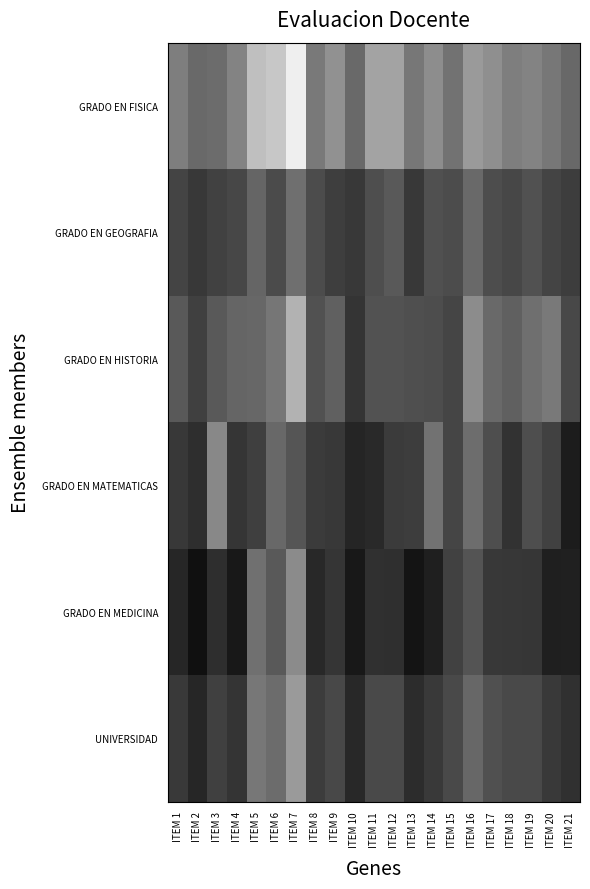

Reading left to right, extract all data points from this chart.

GRADO EN FISICA: ITEM 1=3.1	ITEM 2=3.2	ITEM 3=3.2	ITEM 4=3.0	ITEM 5=2.7	ITEM 6=2.6	ITEM 7=2.4	ITEM 8=3.1	ITEM 9=2.9	ITEM 10=3.2	ITEM 11=2.8	ITEM 12=2.8	ITEM 13=3.1	ITEM 14=3.0	ITEM 15=3.1	ITEM 16=2.9	ITEM 17=3.0	ITEM 18=3.1	ITEM 19=3.0	ITEM 20=3.1	ITEM 21=3.2
GRADO EN GEOGRAFIA: ITEM 1=3.4	ITEM 2=3.5	ITEM 3=3.4	ITEM 4=3.4	ITEM 5=3.2	ITEM 6=3.4	ITEM 7=3.1	ITEM 8=3.4	ITEM 9=3.4	ITEM 10=3.5	ITEM 11=3.3	ITEM 12=3.3	ITEM 13=3.5	ITEM 14=3.3	ITEM 15=3.4	ITEM 16=3.2	ITEM 17=3.3	ITEM 18=3.4	ITEM 19=3.3	ITEM 20=3.4	ITEM 21=3.4
GRADO EN HISTORIA: ITEM 1=3.3	ITEM 2=3.4	ITEM 3=3.3	ITEM 4=3.2	ITEM 5=3.2	ITEM 6=3.1	ITEM 7=2.8	ITEM 8=3.3	ITEM 9=3.2	ITEM 10=3.5	ITEM 11=3.3	ITEM 12=3.3	ITEM 13=3.3	ITEM 14=3.3	ITEM 15=3.4	ITEM 16=3.0	ITEM 17=3.2	ITEM 18=3.2	ITEM 19=3.1	ITEM 20=3.1	ITEM 21=3.4
GRADO EN MATEMATICAS: ITEM 1=3.5	ITEM 2=3.5	ITEM 3=3.0	ITEM 4=3.5	ITEM 5=3.4	ITEM 6=3.2	ITEM 7=3.3	ITEM 8=3.5	ITEM 9=3.5	ITEM 10=3.6	ITEM 11=3.6	ITEM 12=3.4	ITEM 13=3.4	ITEM 14=3.1	ITEM 15=3.4	ITEM 16=3.2	ITEM 17=3.3	ITEM 18=3.5	ITEM 19=3.3	ITEM 20=3.4	ITEM 21=3.6
GRADO EN MEDICINA: ITEM 1=3.6	ITEM 2=3.7	ITEM 3=3.5	ITEM 4=3.7	ITEM 5=3.1	ITEM 6=3.3	ITEM 7=3.0	ITEM 8=3.6	ITEM 9=3.5	ITEM 10=3.7	ITEM 11=3.5	ITEM 12=3.5	ITEM 13=3.7	ITEM 14=3.6	ITEM 15=3.4	ITEM 16=3.3	ITEM 17=3.5	ITEM 18=3.5	ITEM 19=3.5	ITEM 20=3.6	ITEM 21=3.6
UNIVERSIDAD: ITEM 1=3.5	ITEM 2=3.6	ITEM 3=3.4	ITEM 4=3.5	ITEM 5=3.1	ITEM 6=3.2	ITEM 7=2.9	ITEM 8=3.4	ITEM 9=3.4	ITEM 10=3.6	ITEM 11=3.4	ITEM 12=3.4	ITEM 13=3.5	ITEM 14=3.5	ITEM 15=3.4	ITEM 16=3.2	ITEM 17=3.3	ITEM 18=3.4	ITEM 19=3.4	ITEM 20=3.5	ITEM 21=3.5